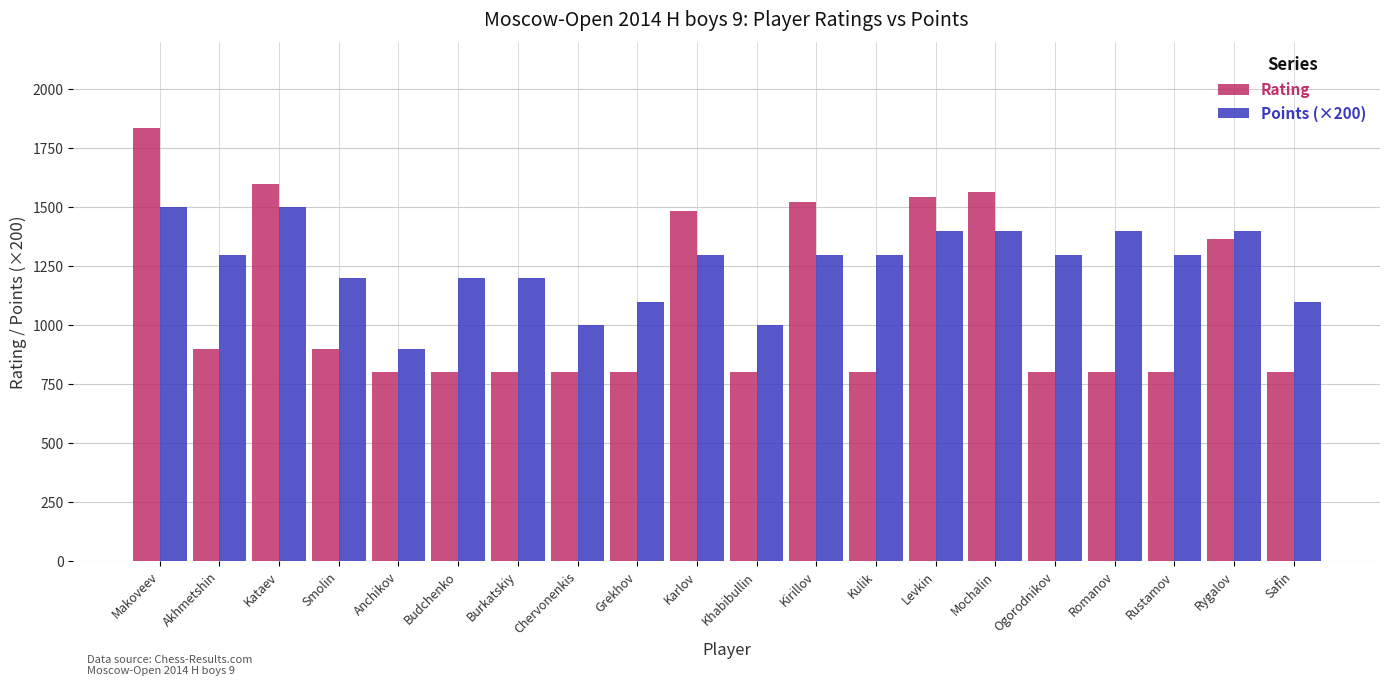

Does the chart contain stacked bars?

No